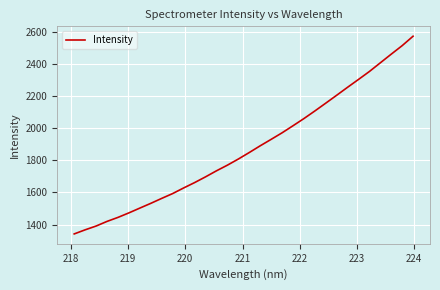

What is the smallest value displayed?

1342.3